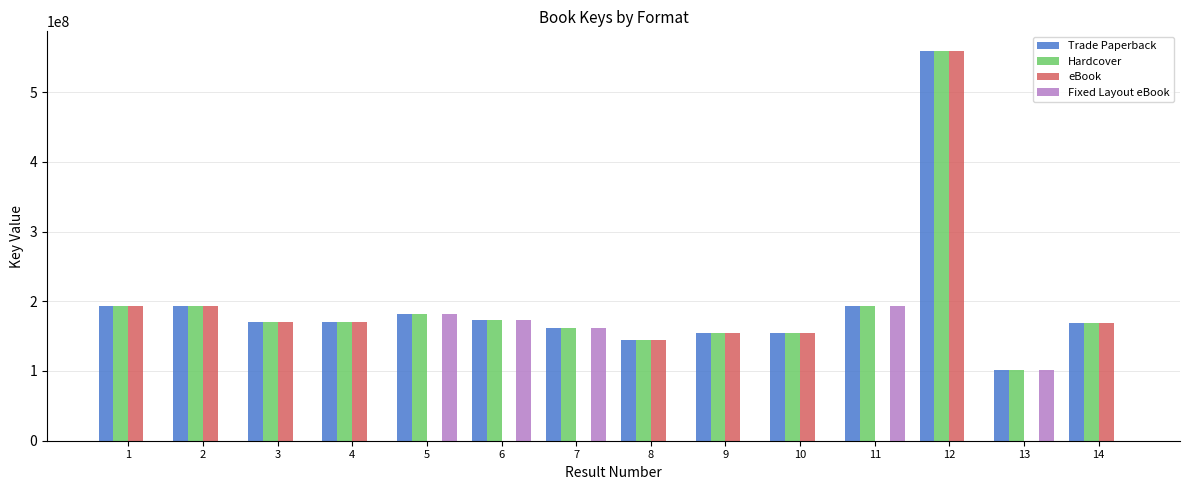

How many data points does each series have?

14